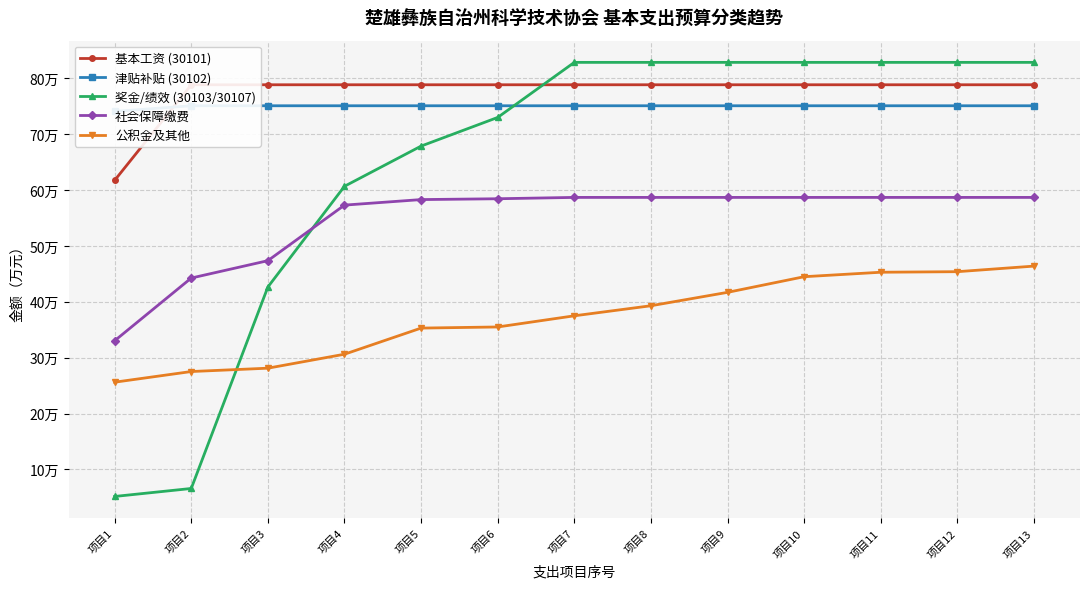

True or false: 津贴补贴 (30102) and 社会保障缴费 intersect in this chart.

False